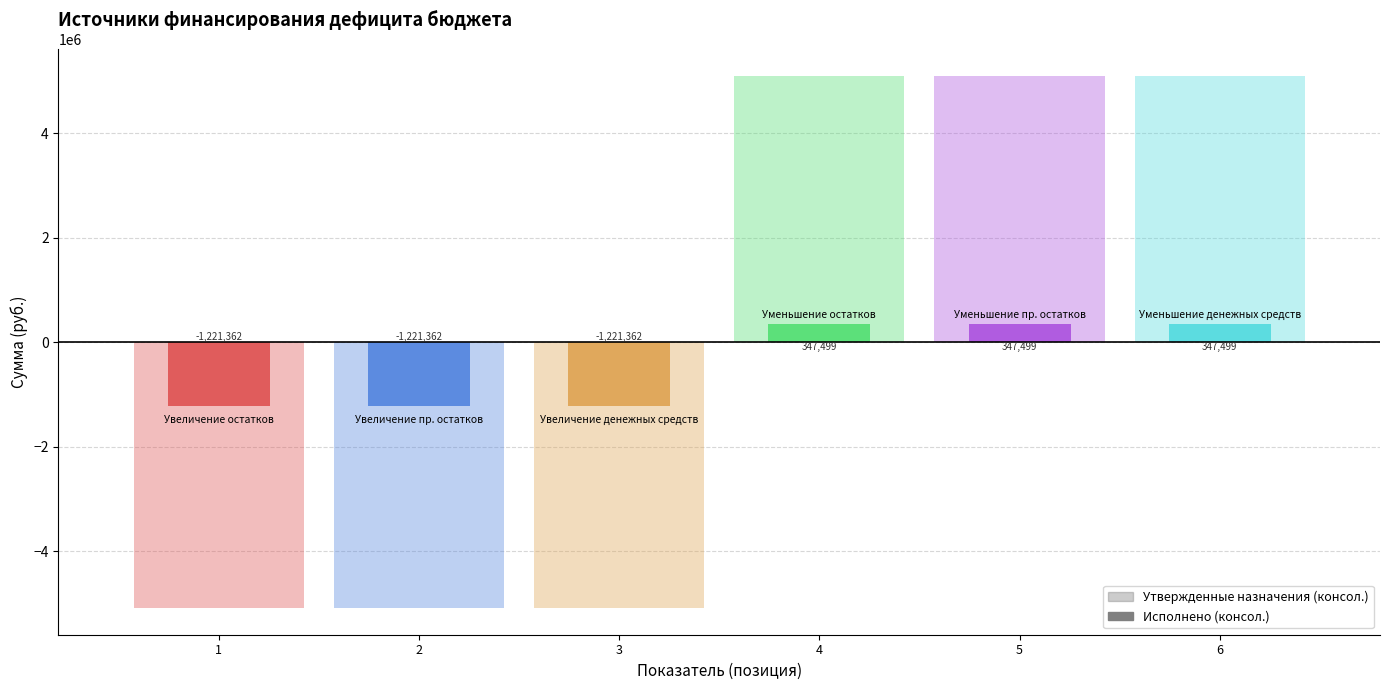

Between Увеличение остатков and Уменьшение прочих остатков, which series saw the biggest shift?

Утвержденные назначения (консол.)